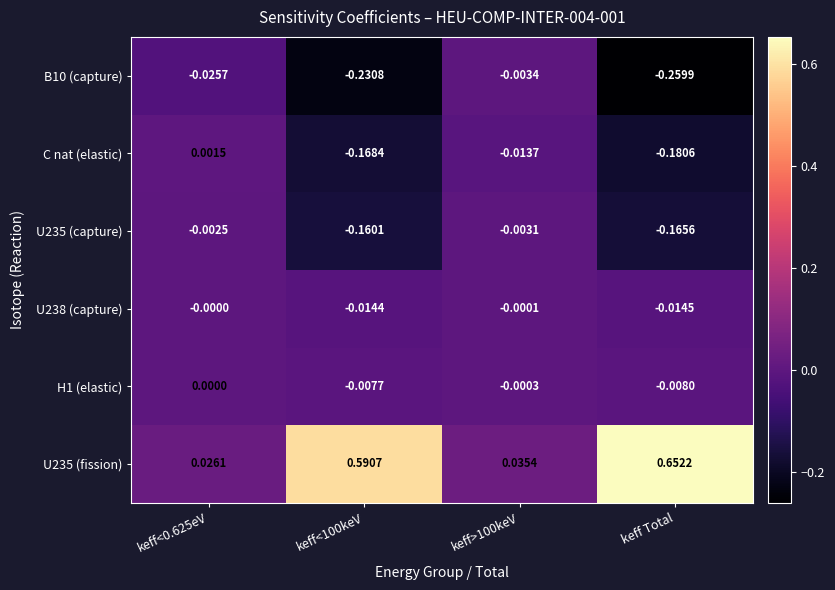

How many categories are shown in the chart?

4